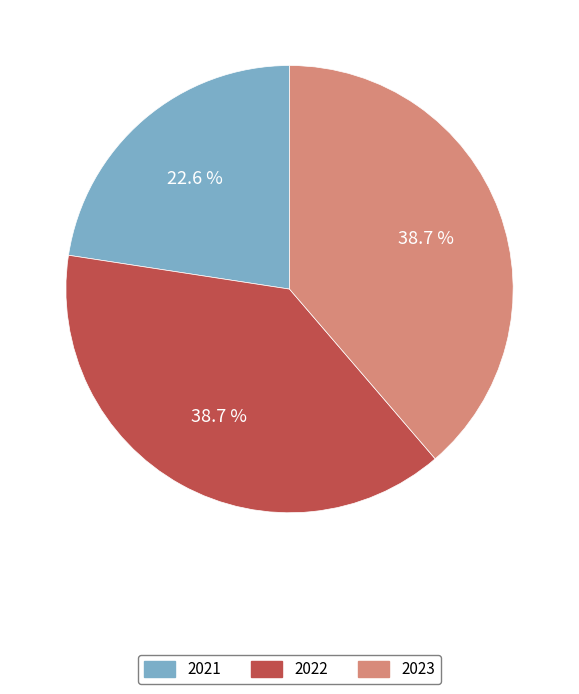

To the nearest percent, what is the average slice percentage?

33%